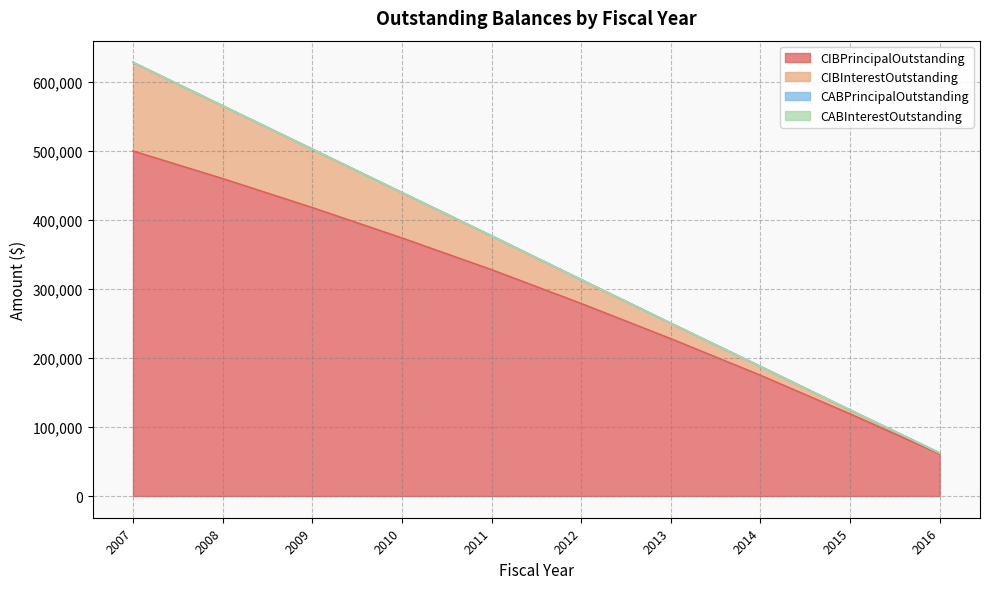

List the labels in order of CIBPrincipalOutstanding value, smallest first.

2016, 2015, 2014, 2013, 2012, 2011, 2010, 2009, 2008, 2007